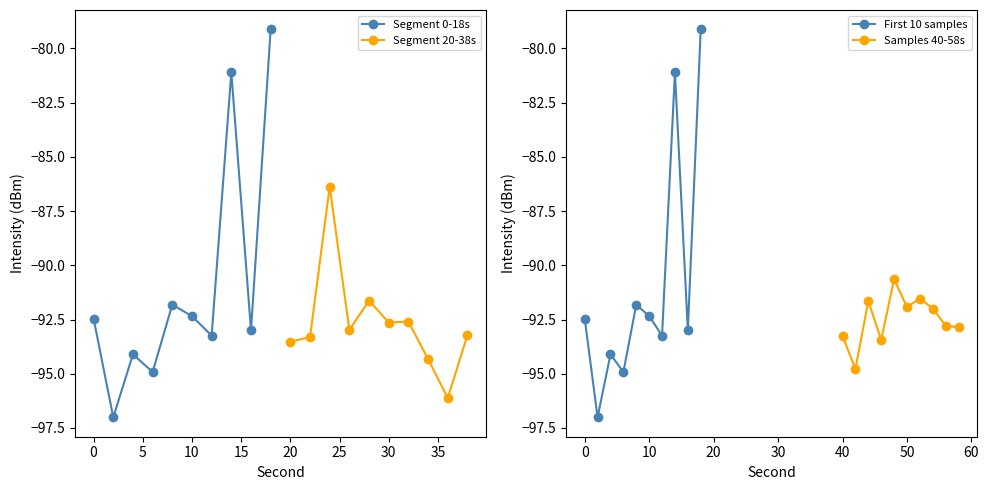

The Segment 0-18s series shows -92.5 at 0. True or false?

True